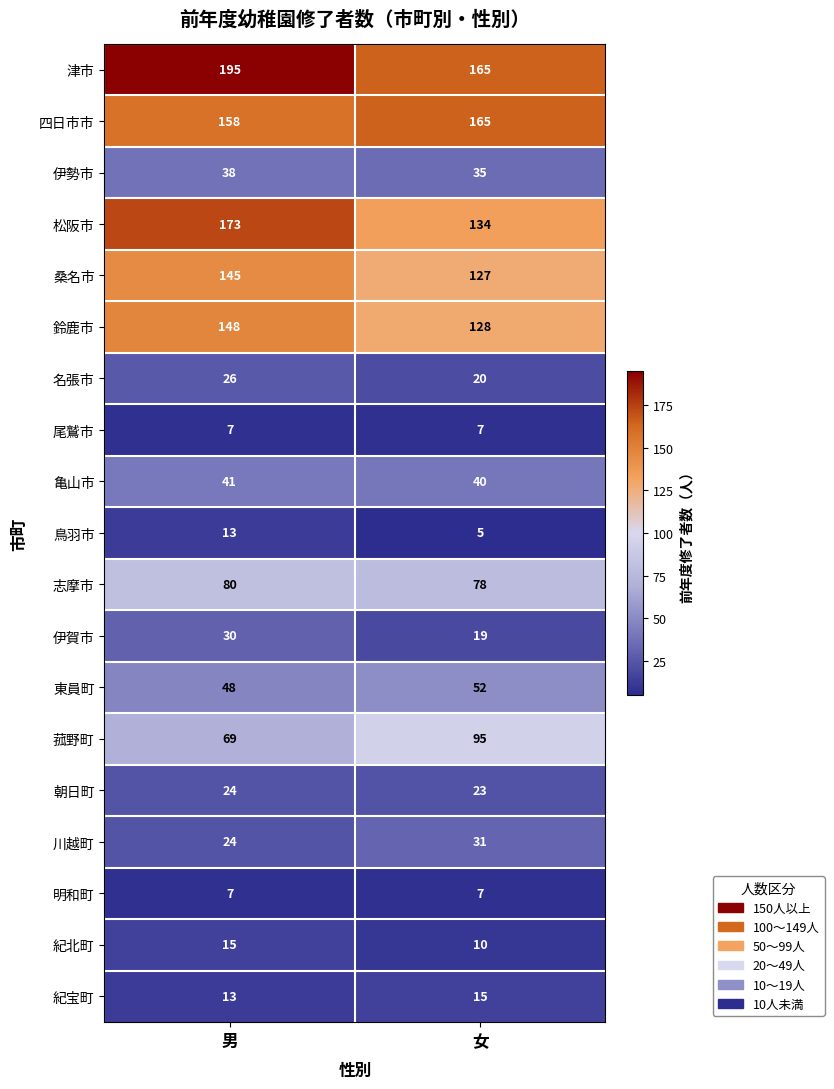

Which series has the largest range (max minus min)?

松阪市